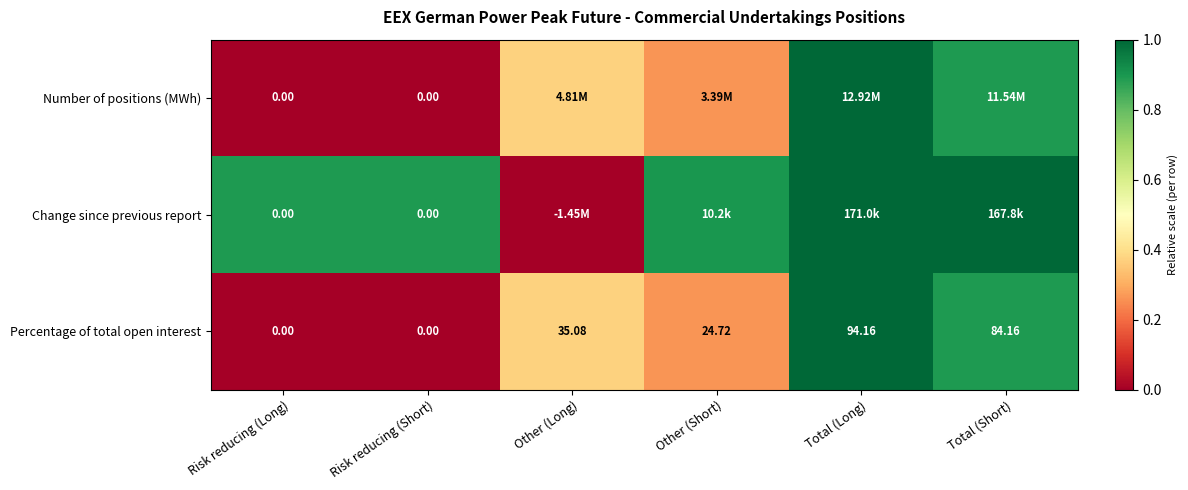

Where does the Percentage of total open interest series first go above 35?

Other (Long)